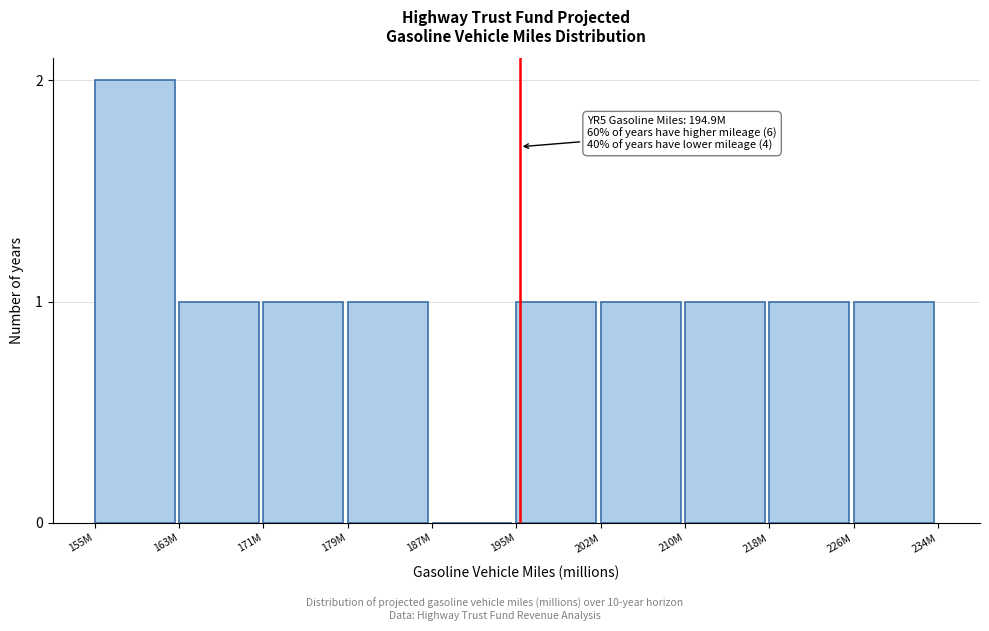

Reading left to right, extract all data points from this chart.

155M=2	163M=1	171M=1	179M=1	187M=0	195M=1	202M=1	210M=1	218M=1	226M=1